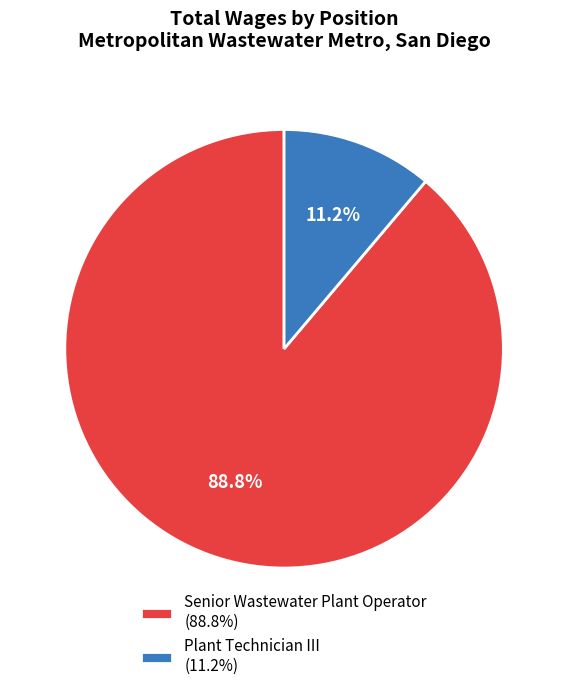

What percentage is NOT represented by Plant Technician III?

88.8%